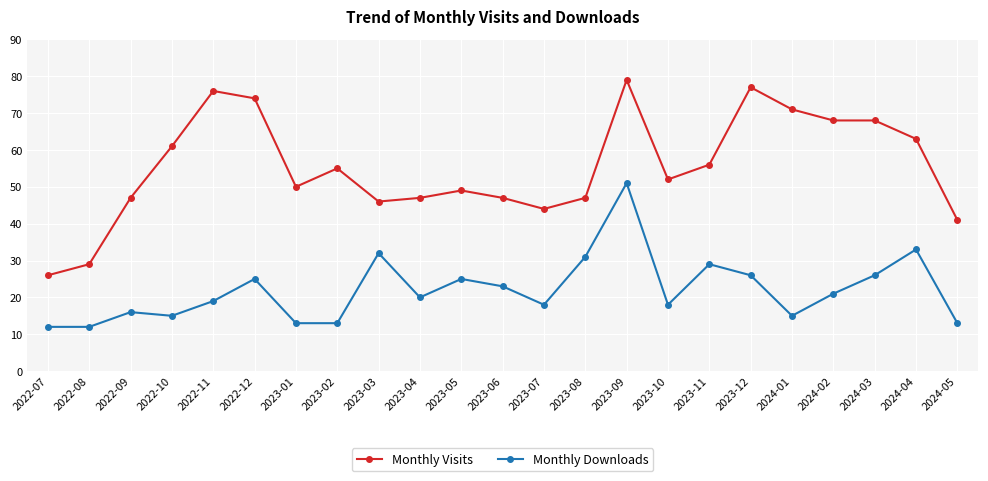

What value does the Monthly Visits series have at 2023-08?

47